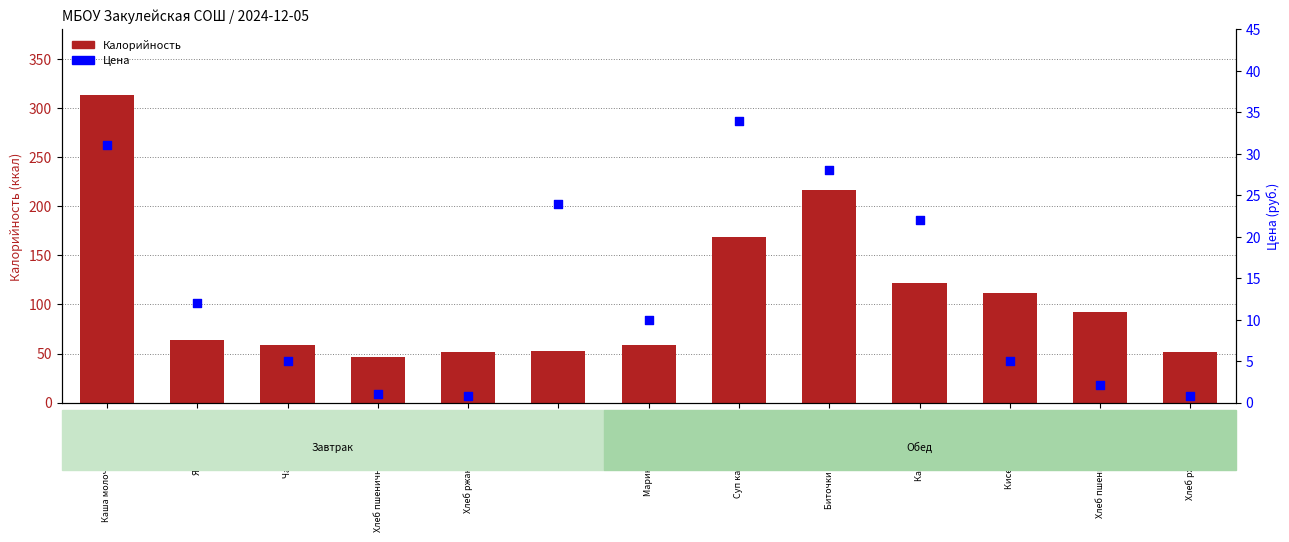

Is the value of Калорийность at Яйцо вареное greater than the value of Цена at Маринад овощной?

Yes